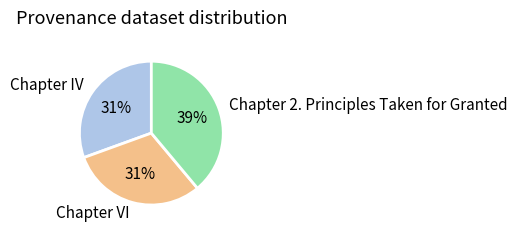

Which category has the biggest portion of the pie?

Chapter 2. Principles Taken for Granted